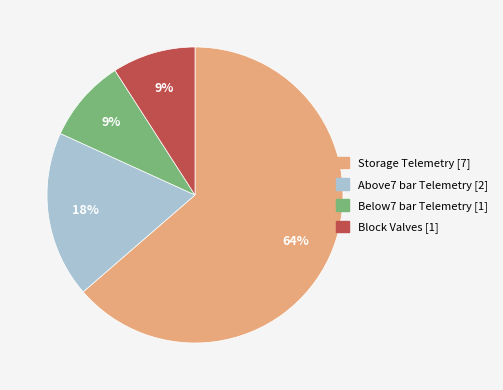

The Above7 bar Telemetry slice represents 10% of the pie. True or false?

False